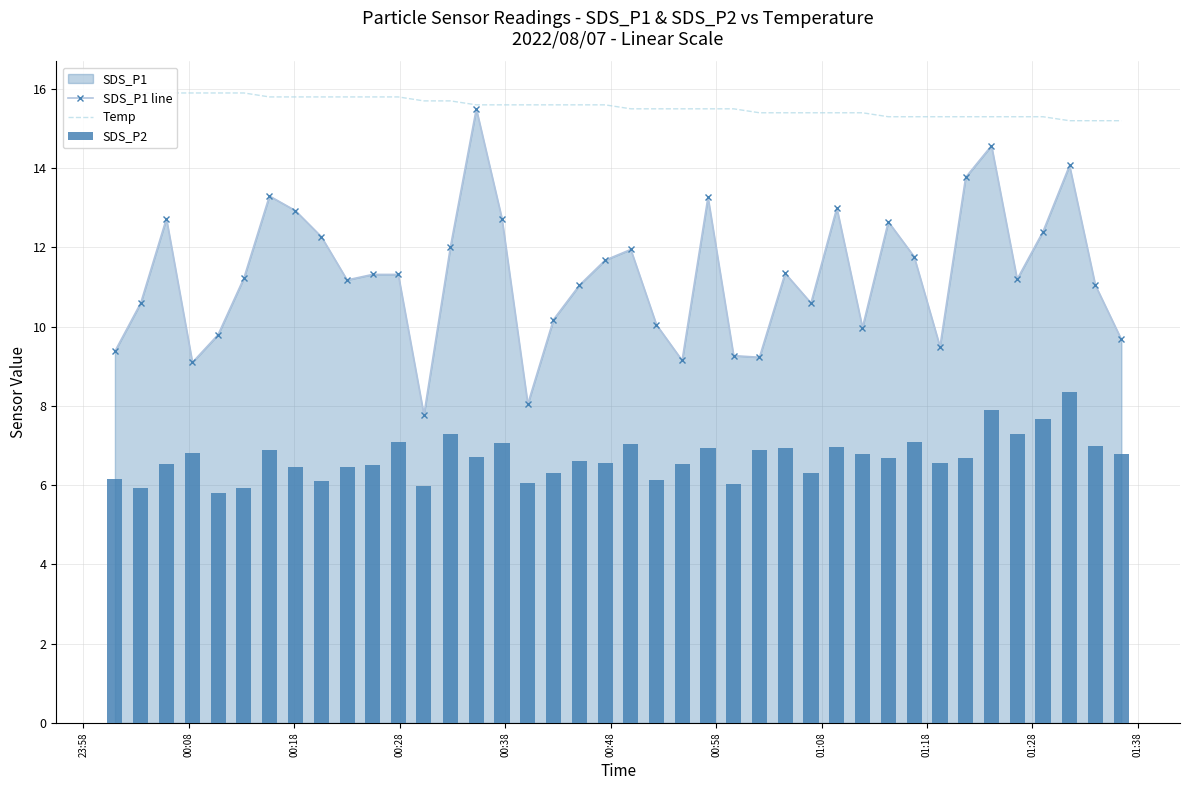

What is the value of the SDS_P1 line bar at the 32nd from the left?

11.8